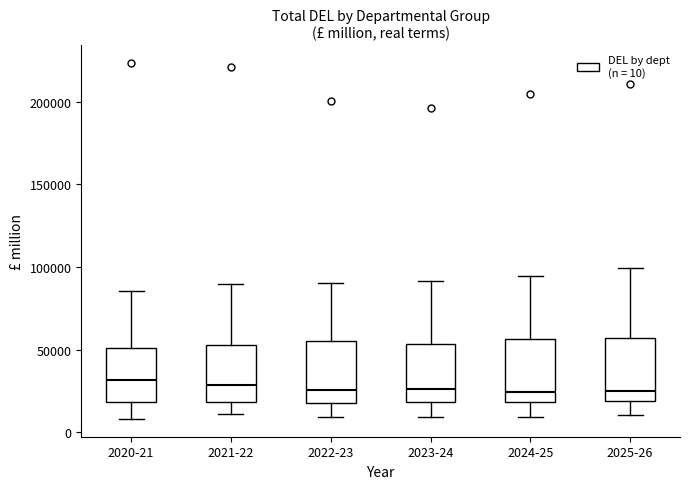

Reading left to right, transcribe this box plot: for each box, give where its median line is, the range the box spans, and where its two whiskers end, as read against the y-axis. The values are not printed on the chart, so give them approximately, as read against the axis.

2020-21: median 30000, box 20000 to 50000, whiskers 10000 to 85000
2021-22: median 30000, box 20000 to 55000, whiskers 10000 to 90000
2022-23: median 25000, box 20000 to 55000, whiskers 10000 to 90000
2023-24: median 25000, box 20000 to 55000, whiskers 10000 to 90000
2024-25: median 25000, box 20000 to 55000, whiskers 10000 to 95000
2025-26: median 25000, box 20000 to 55000, whiskers 10000 to 100000